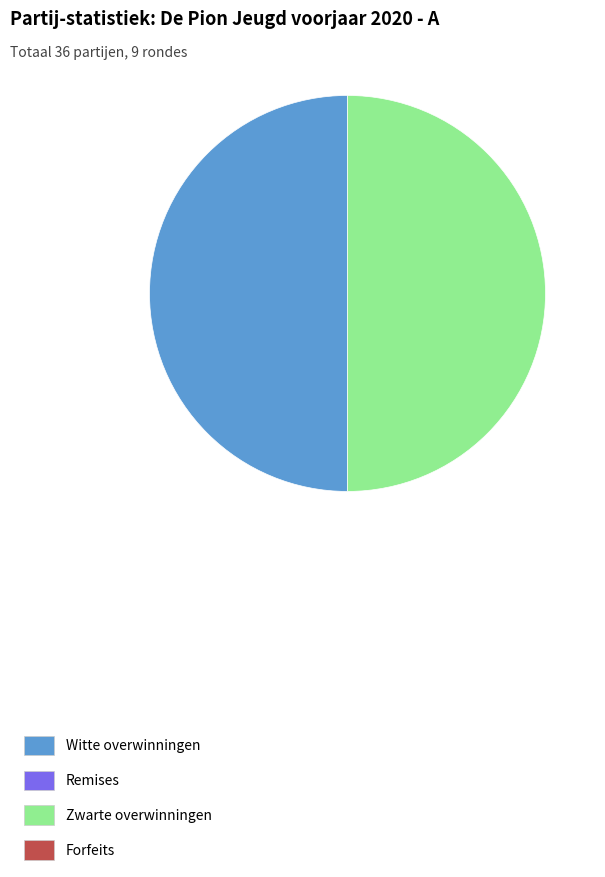

How many segments does this pie chart have?

2